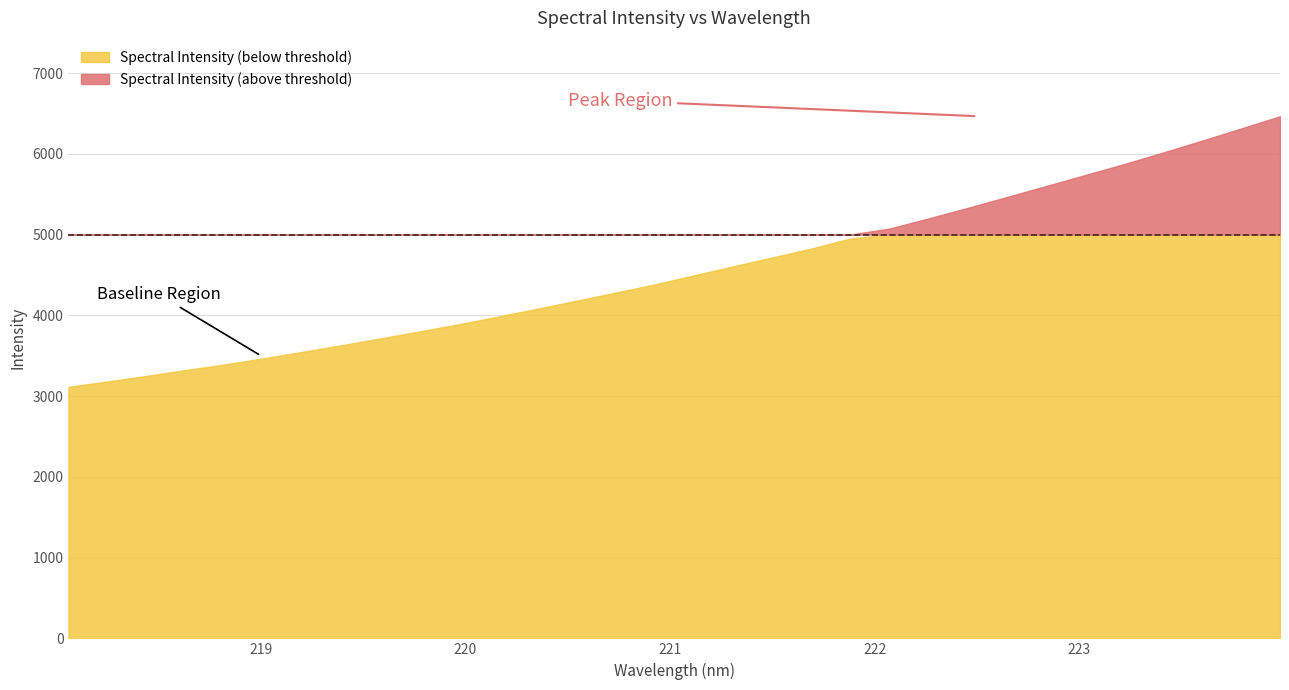

Reading left to right, transcribe all the data shown in this chart.

3114.3	3181.1	3249.9	3322.3	3392.5	3469.1	3548.7	3631.1	3715.7	3802.9	3891.3	3985.6	4082.3	4181.4	4281.9	4383.9	4494.9	4607.0	4716.4	4827.0	4951.0	5074.4	5200.0	5330.0	5463.9	5599.9	5735.7	5871.9	6015.2	6162.4	6312.4	6465.3